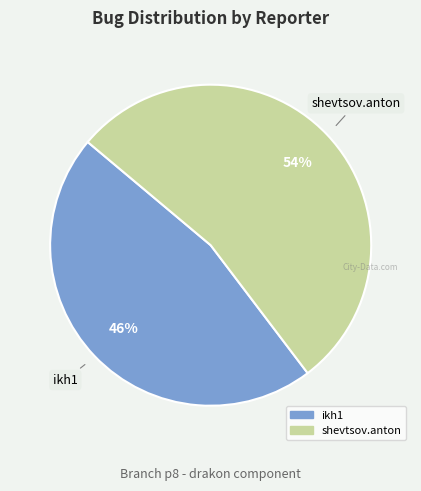

Rank the categories by value from highest to lowest.

shevtsov.anton, ikh1